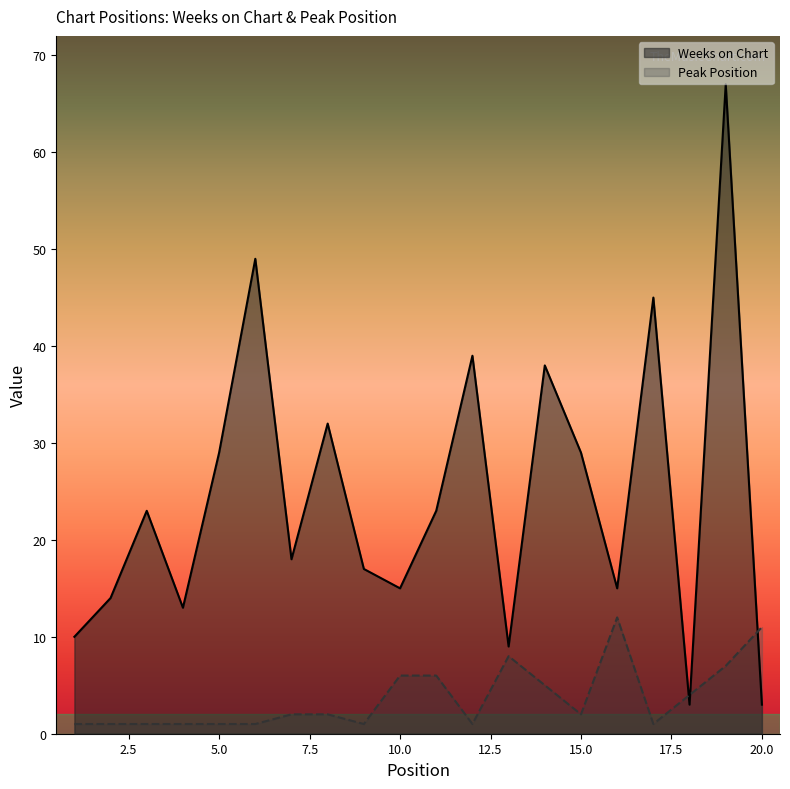

What are all the series names shown in the legend?

Weeks on Chart, Peak Position